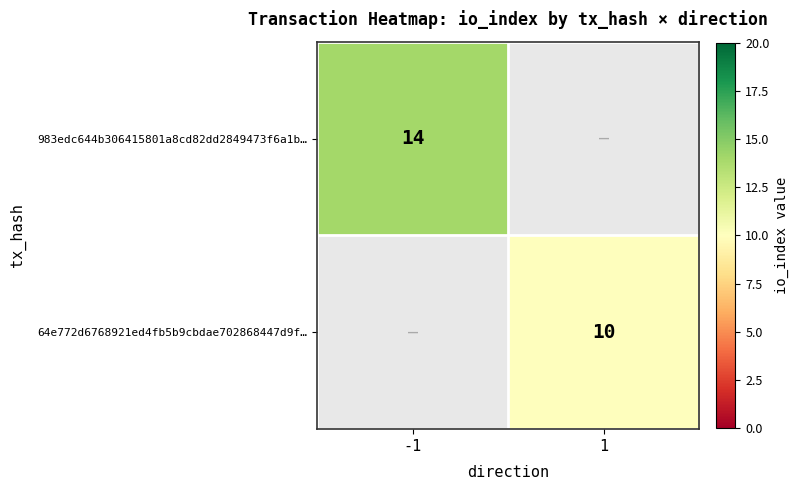

True or false: 983edc644b306415801a8cd82dd2849473f6a1b… has a value of 10 at -1.

False